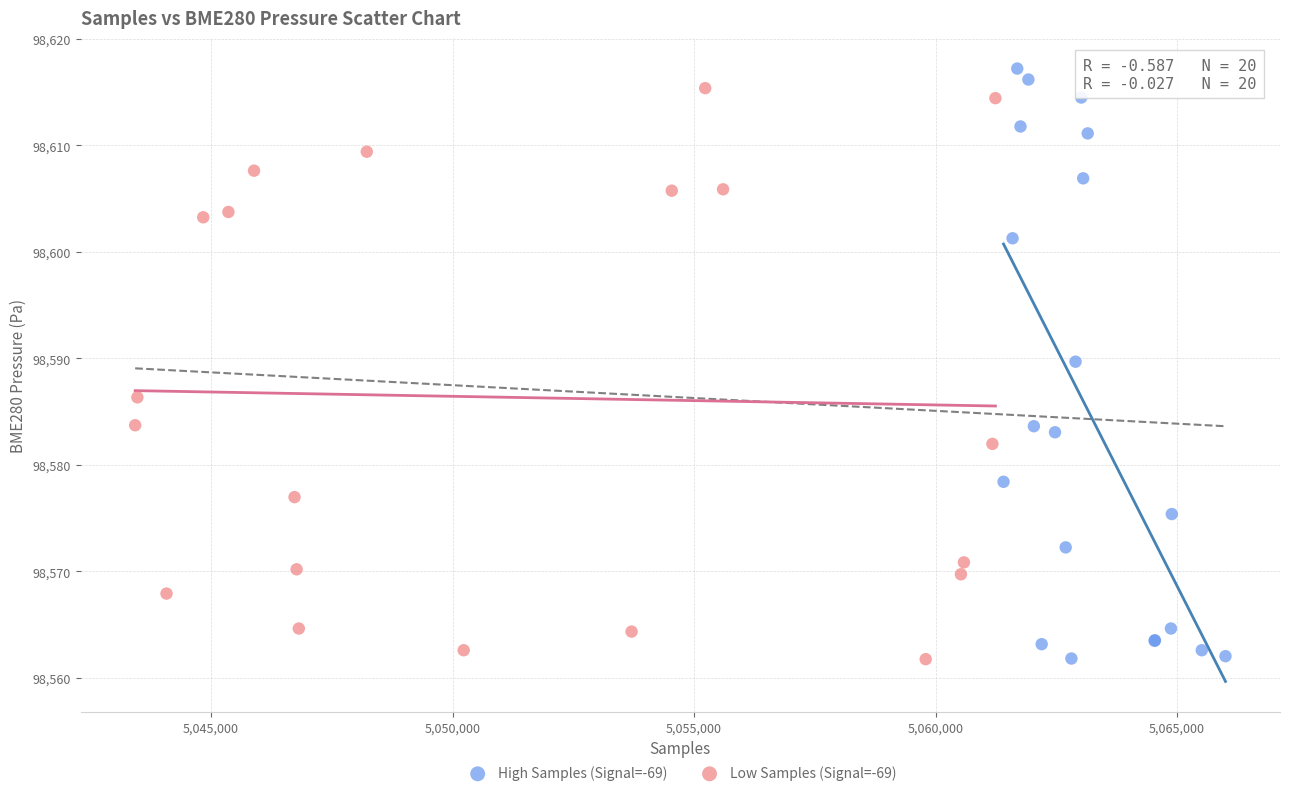

Which series has the largest Y range (max minus min)?

High Samples (Signal=-69)